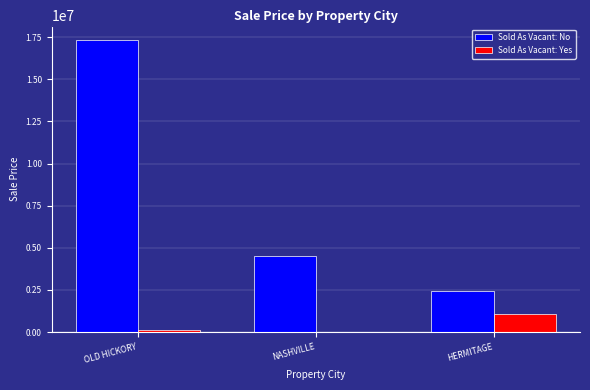

How many groups of bars are there?

3